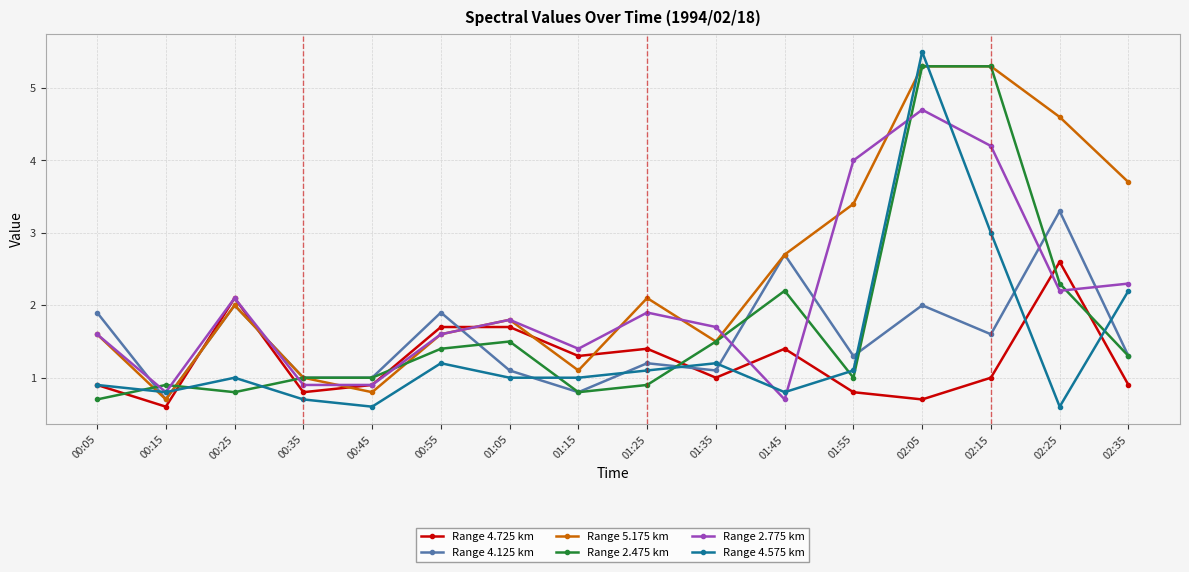

Is the value of Range 4.125 km at 02:35 greater than the value of Range 2.775 km at 01:15?

No